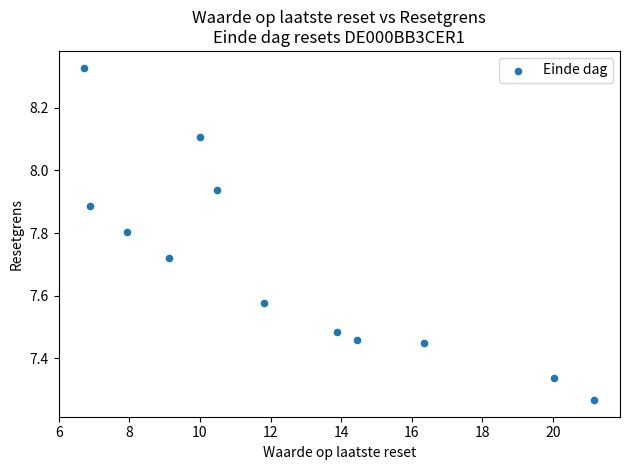

What is the range of X values (max minus min)?

14.5